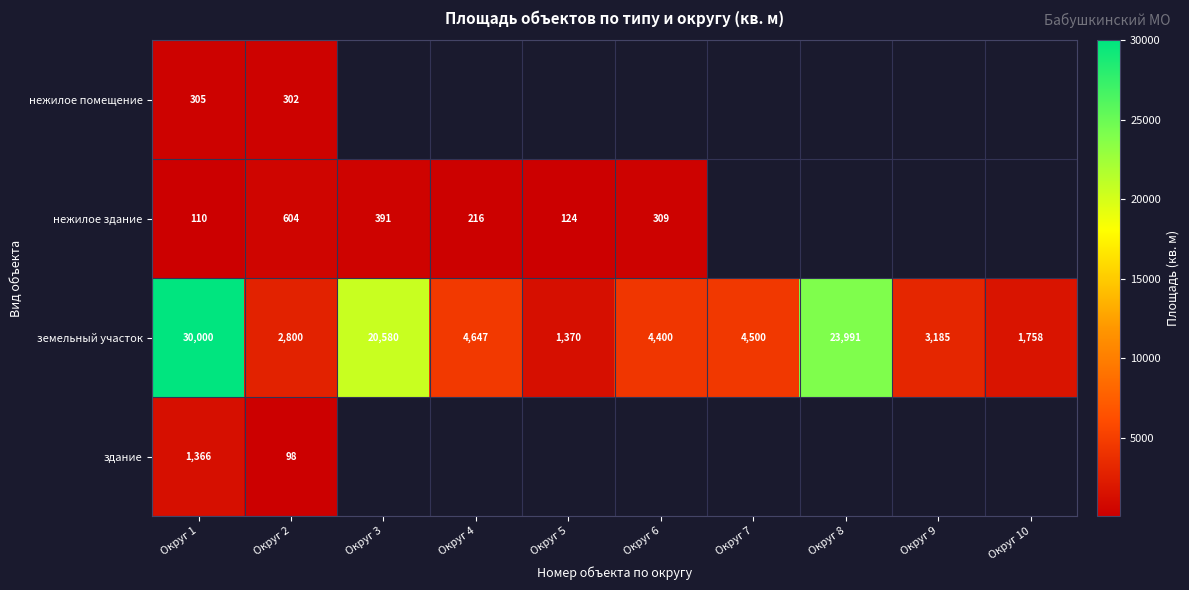

The здание series shows 2003 at Округ 1. True or false?

False